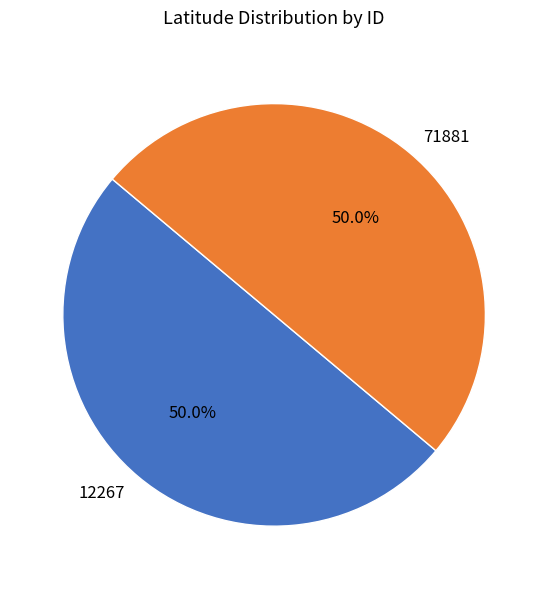

To the nearest percent, what percentage of the pie is 12267?

50%